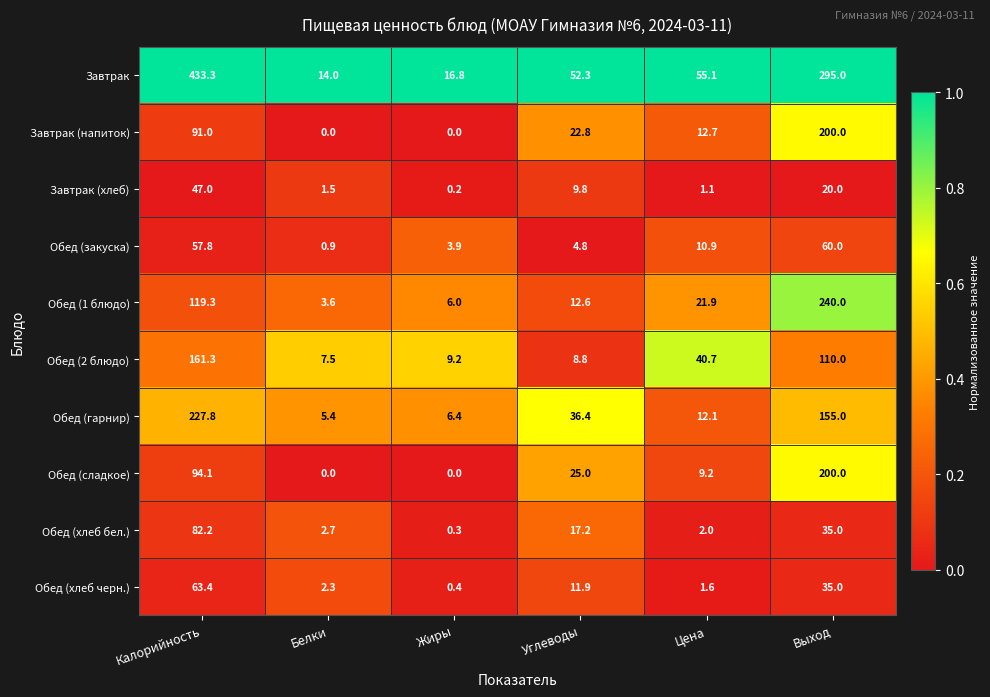

What is the average value of the Обед (хлеб бел.) series?

23.2